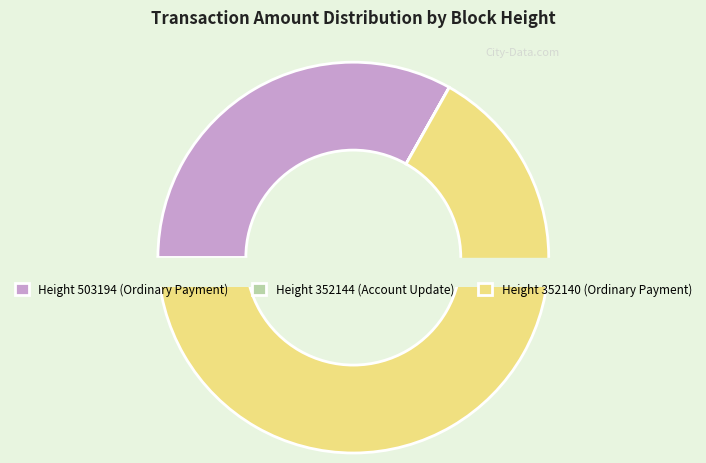

To the nearest percent, what is the difference between the largest and smallest slice percentages?

67%